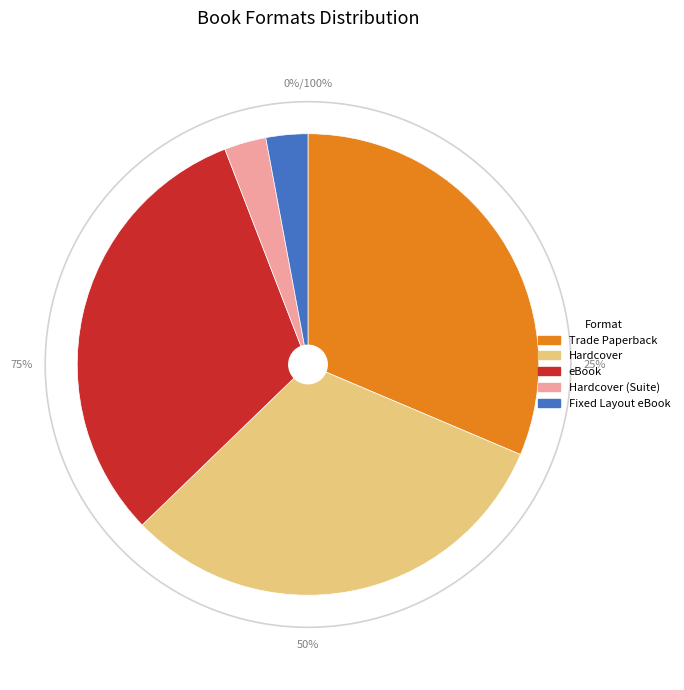

Between Trade Paperback and eBook, which is larger?

Trade Paperback